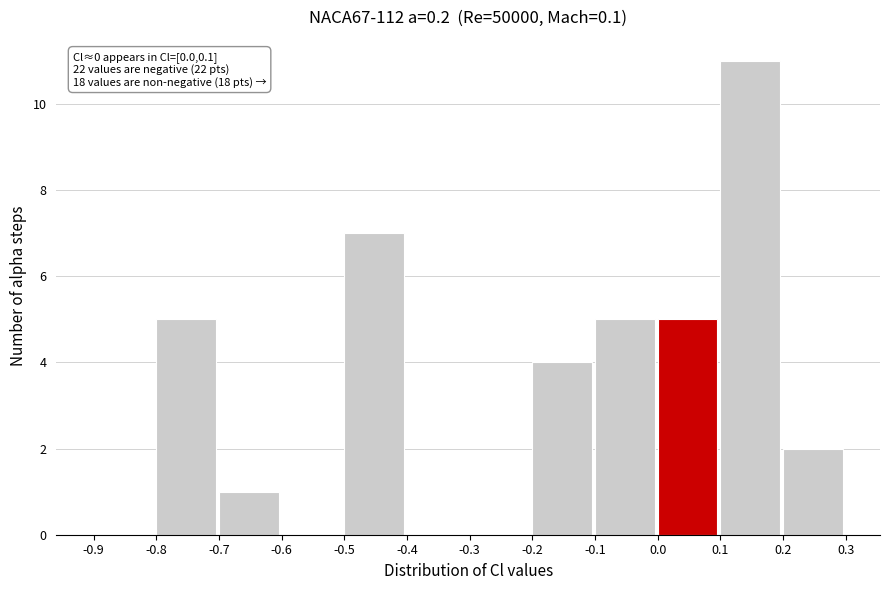

Over which range of the x-axis is the bar tallest?

0.1 to 0.2